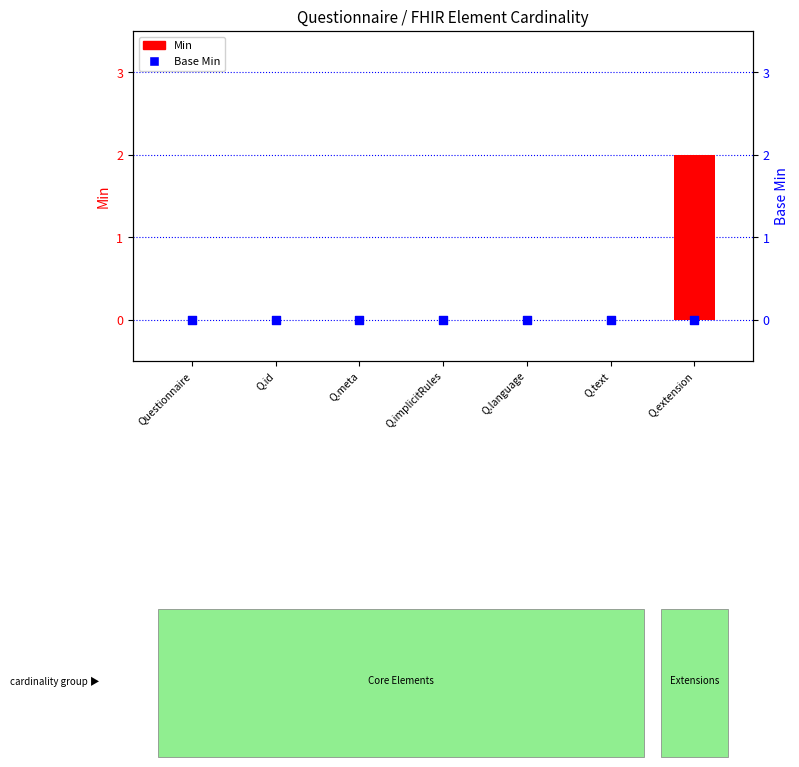

Which series reaches the minimum Y coordinate?

Min